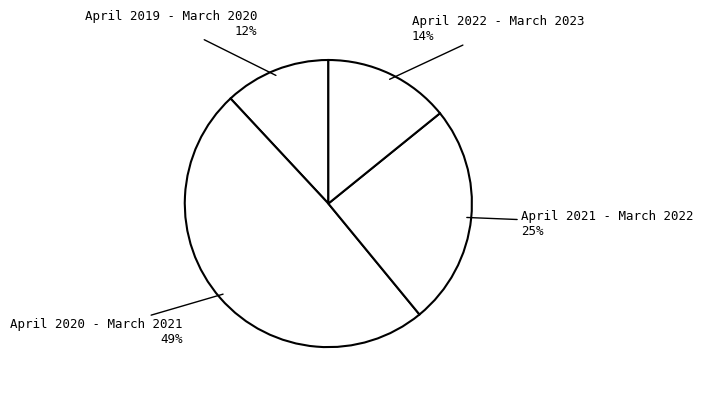

Rank the categories by value from lowest to highest.

April 2019 - March 2020, April 2022 - March 2023, April 2021 - March 2022, April 2020 - March 2021